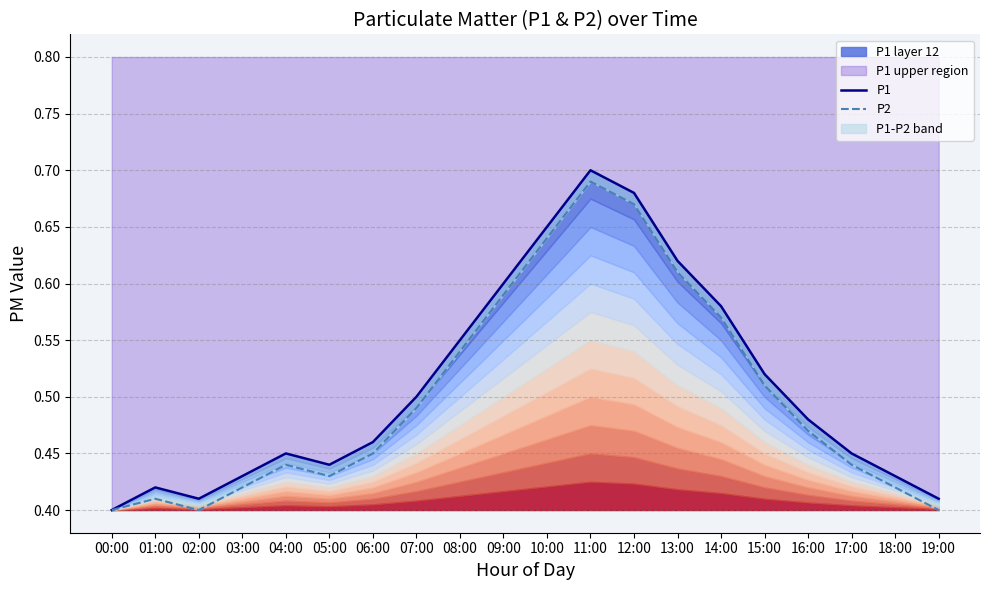

What is the difference between the P1 values at 16:00 and 11:00?

0.2